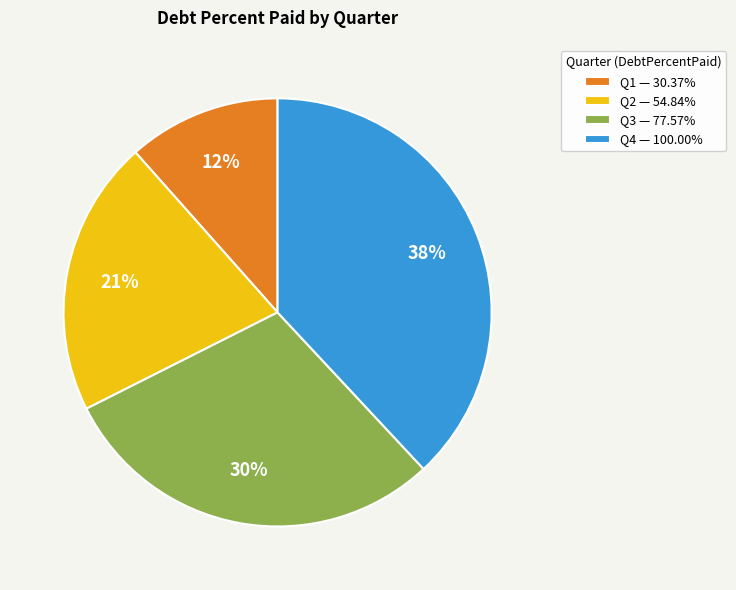

To the nearest percent, what is the average slice percentage?

25%